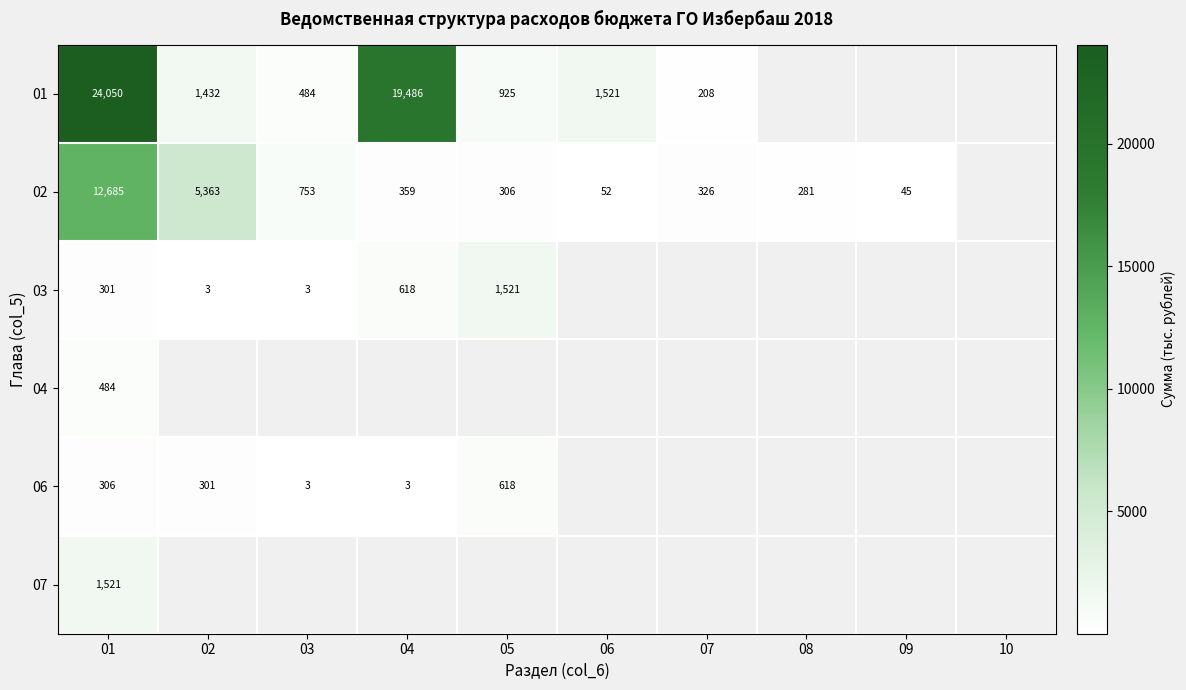

Which has a higher value, 04 or 09?

04